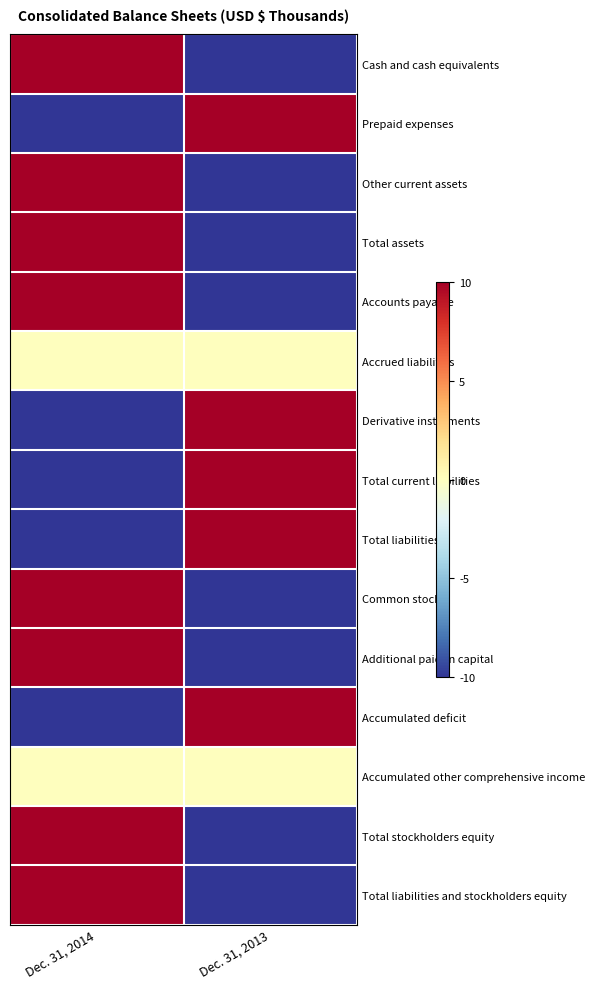

Which category has the highest value across all series?

Dec. 31, 2014